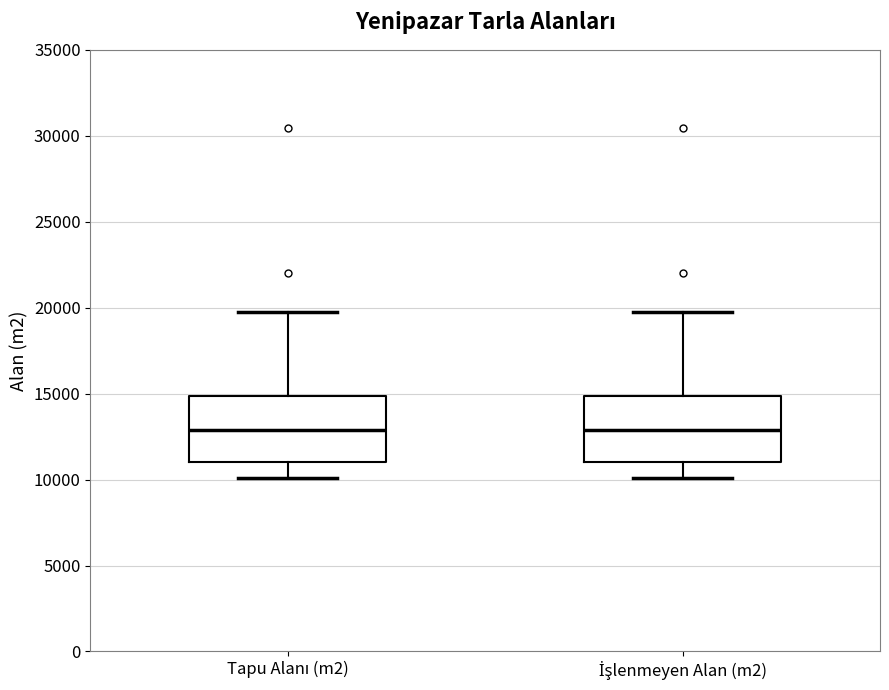

Where is the upper edge of the box for İşlenmeyen Alan (m2) on the y-axis? The values are not printed on the chart, so give them approximately, as read against the axis.

15000